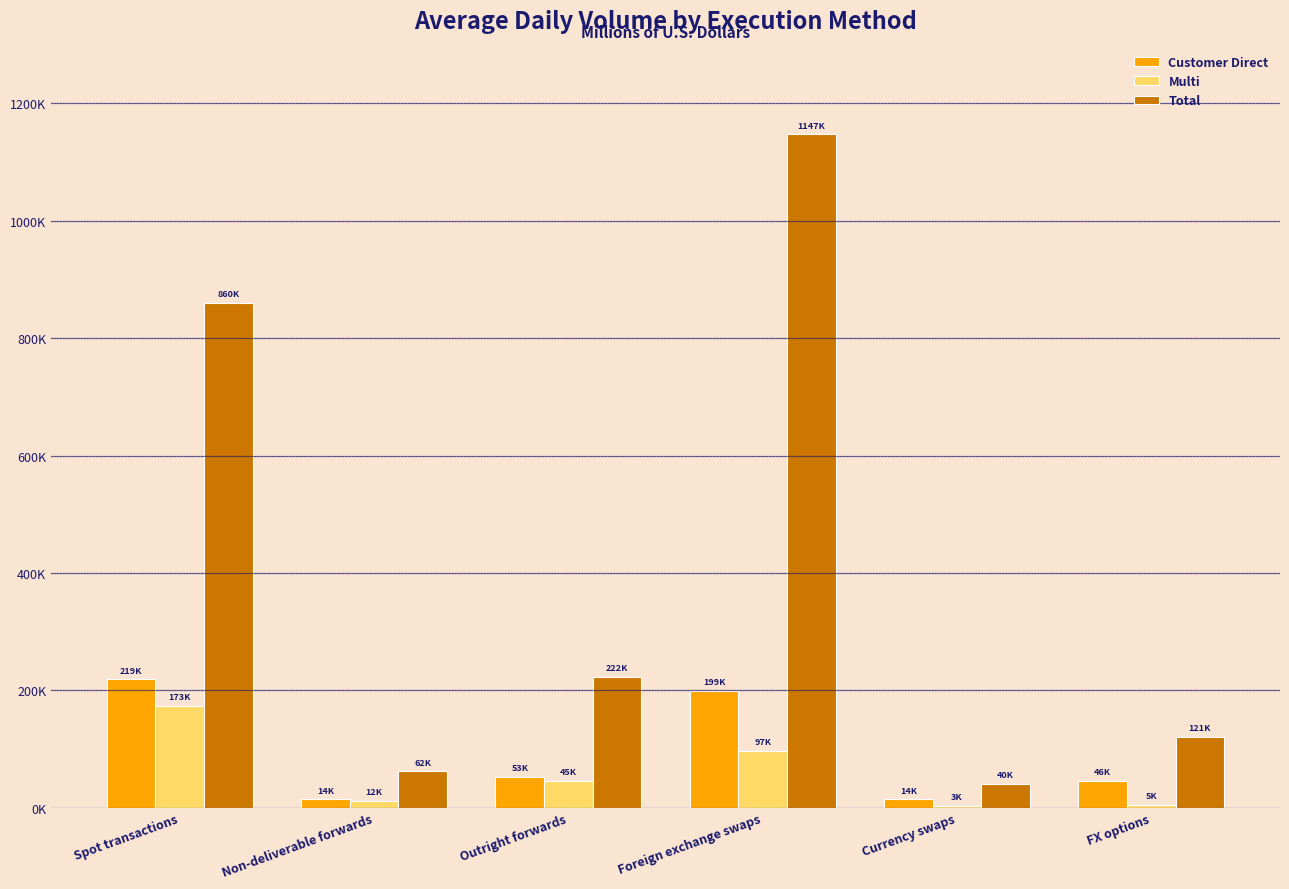

What is the difference between the maximum and minimum values in the Multi series?

170037.8